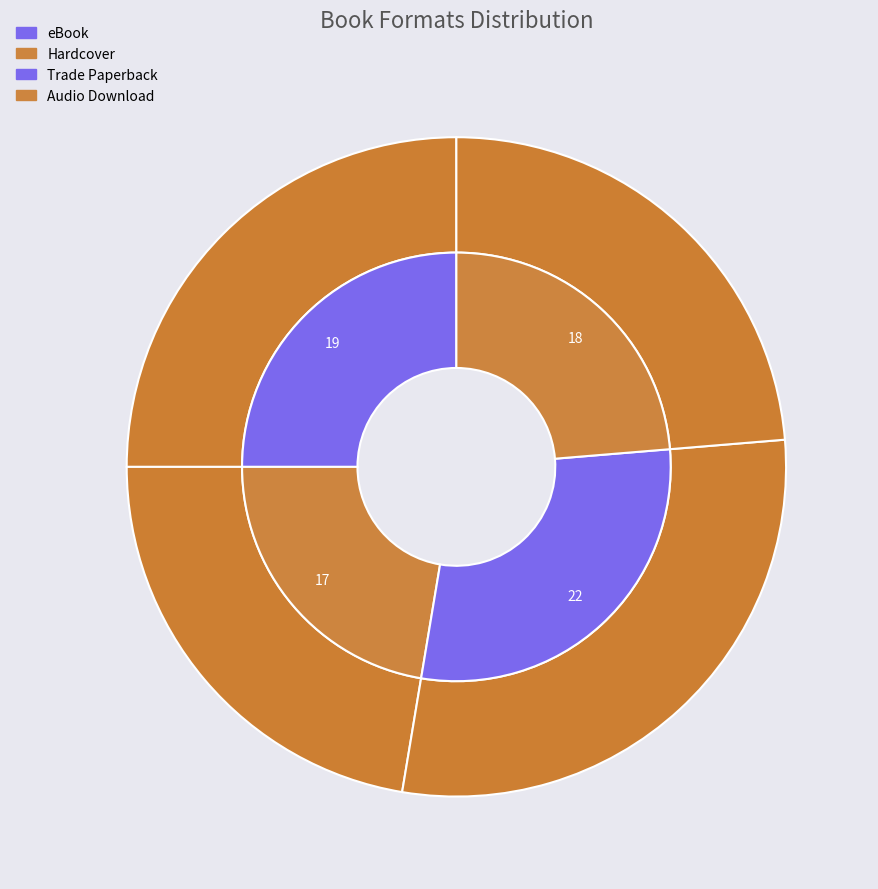

Which slice is the smallest?

Hardcover